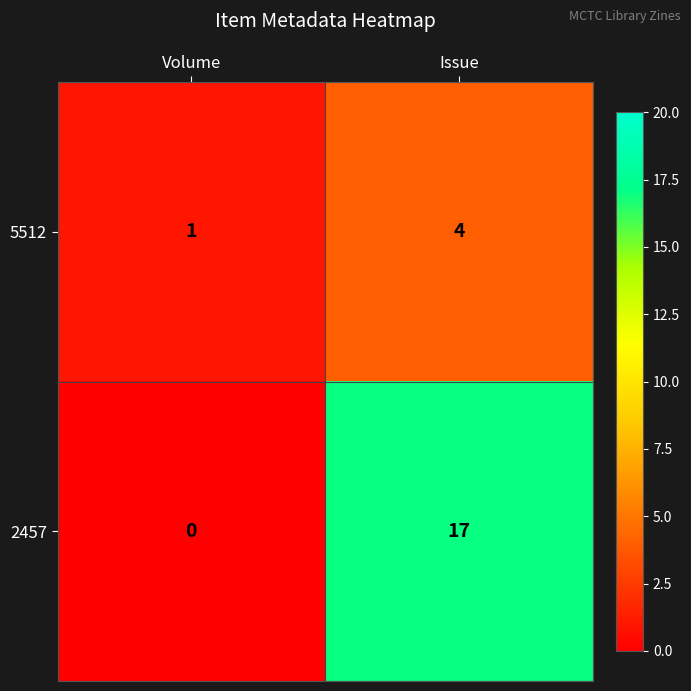

Count the number of data series in this chart.

2